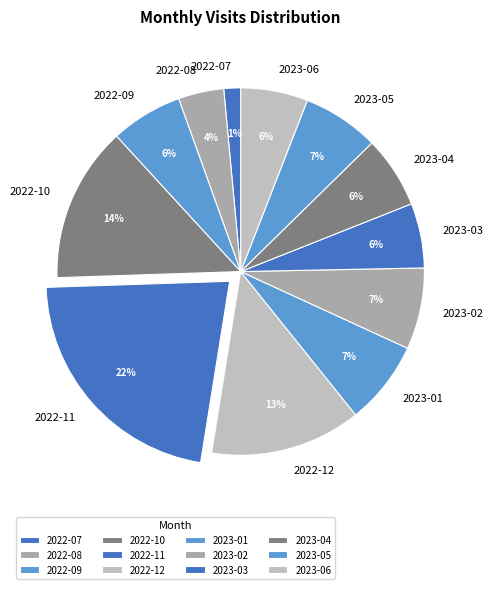

Does 2023-05 represent more than half of the total?

No